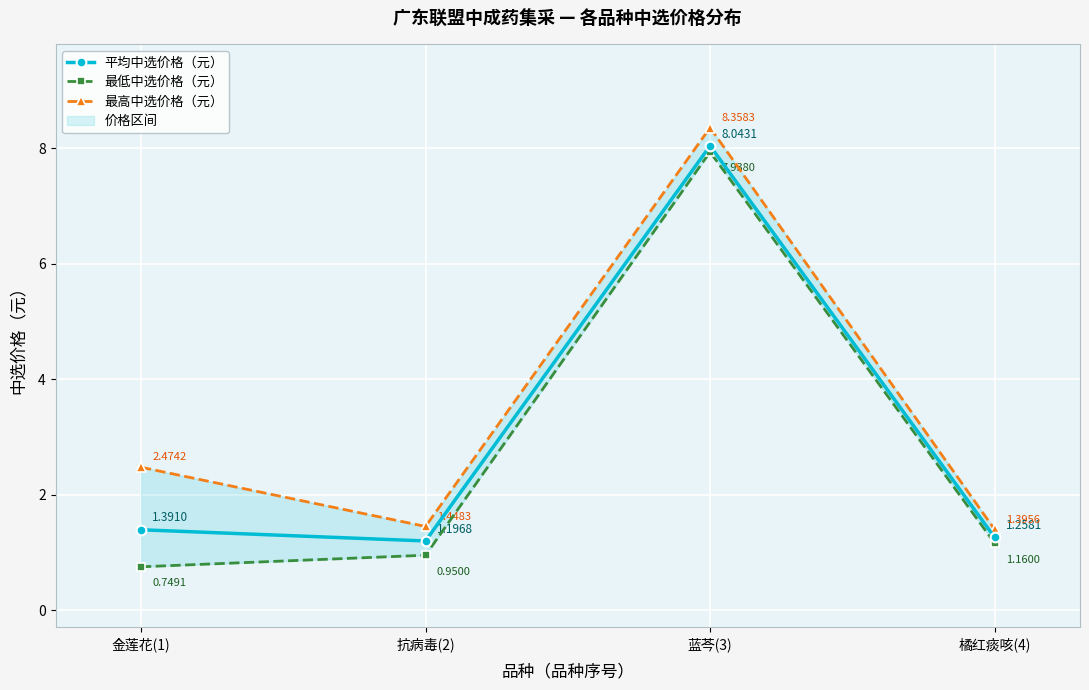

At which label does 最高中选价格（元） first exceed 2?

金莲花(1)